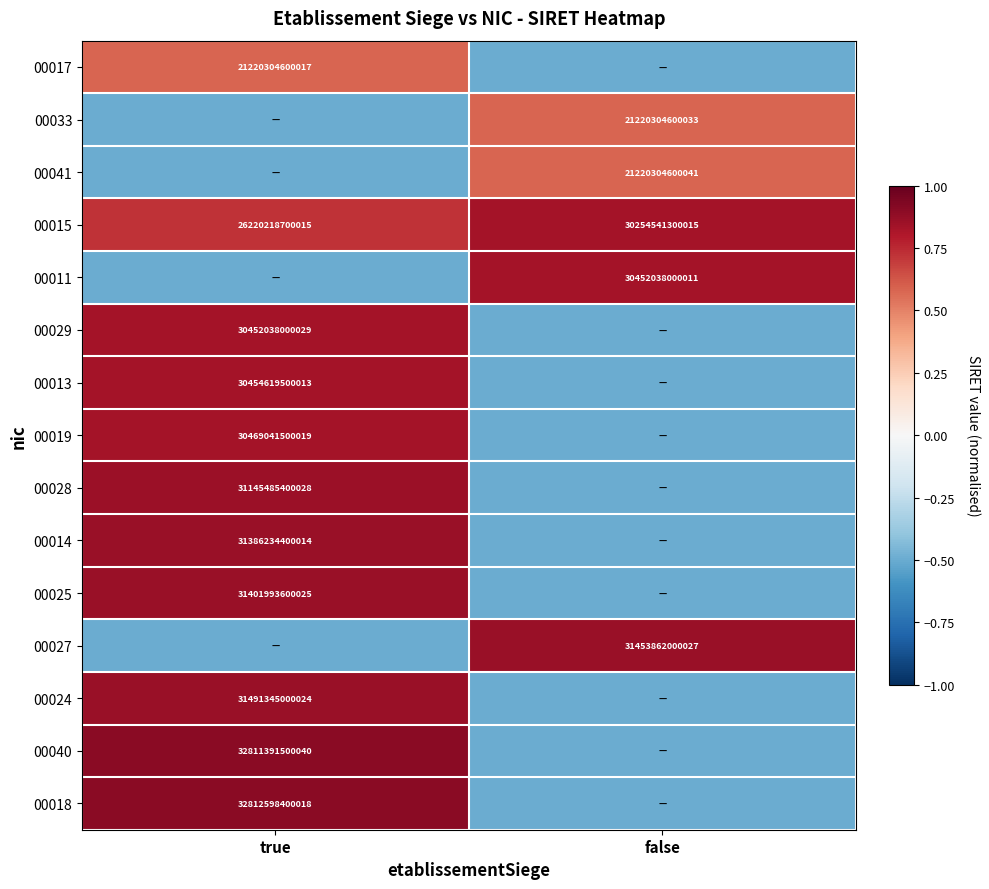

Is the value of 00015 at true greater than the value of 00033 at false?

Yes